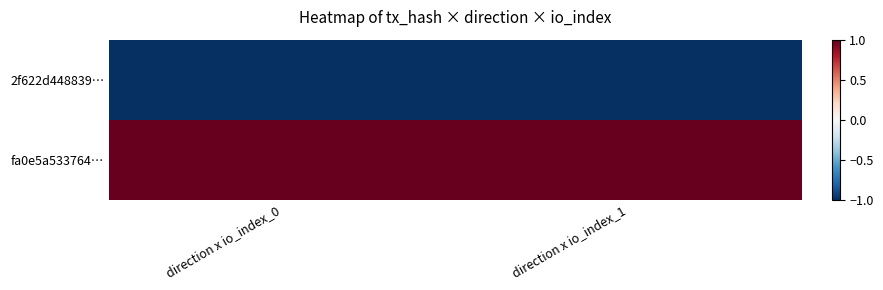

Between direction x io_index_0 and direction x io_index_1, which series saw the biggest shift?

2f622d448839…